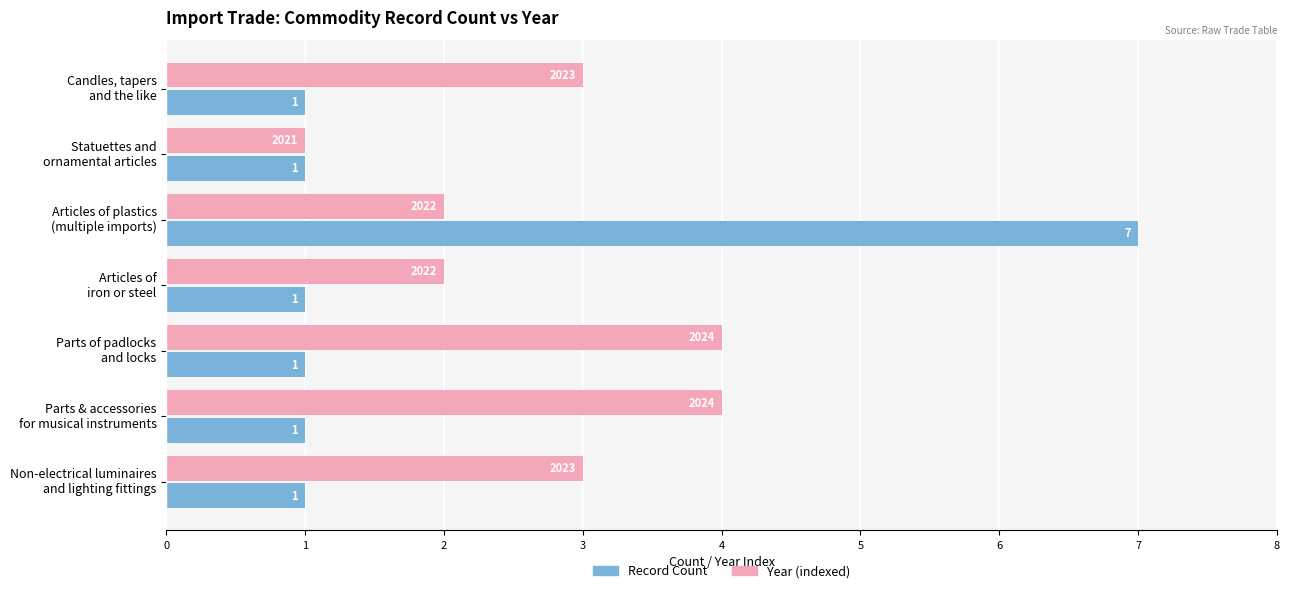

What is the greatest value displayed?

7